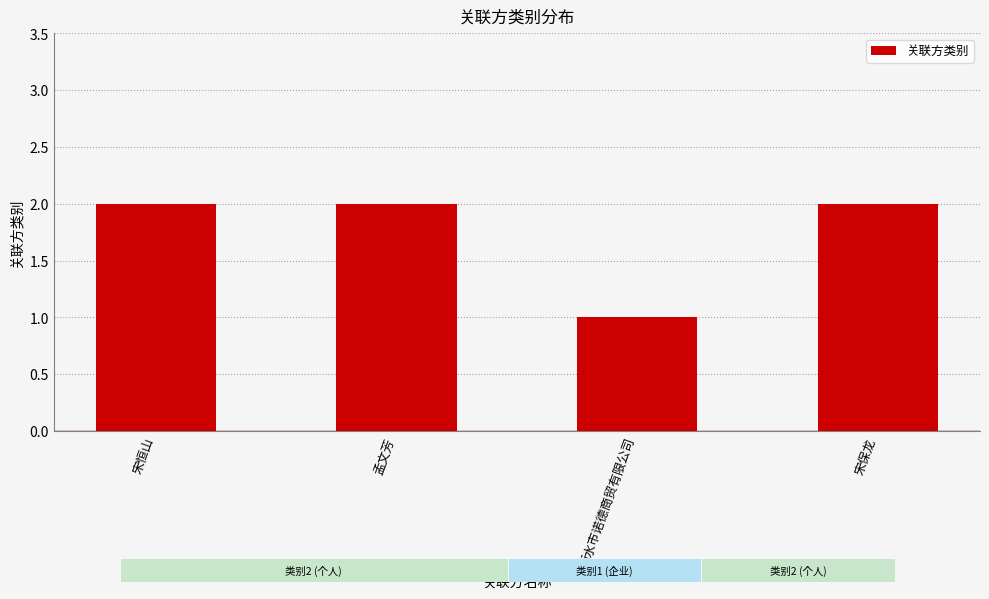

What is the change in value from 衡水市诺德商贸有限公司 to 宋保龙?

+1